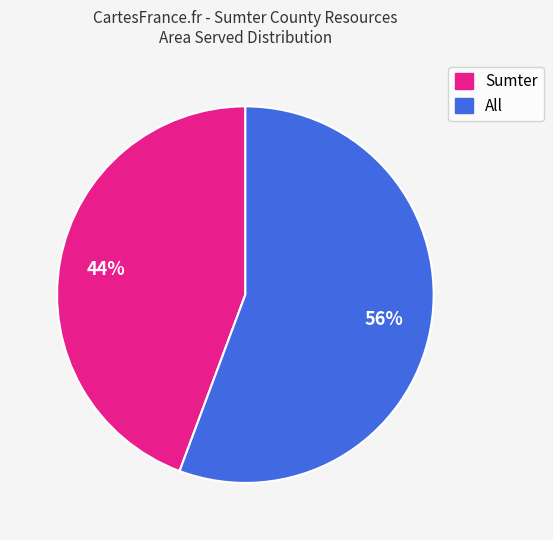

What percentage is the Sumter slice, to the nearest percent?

44%